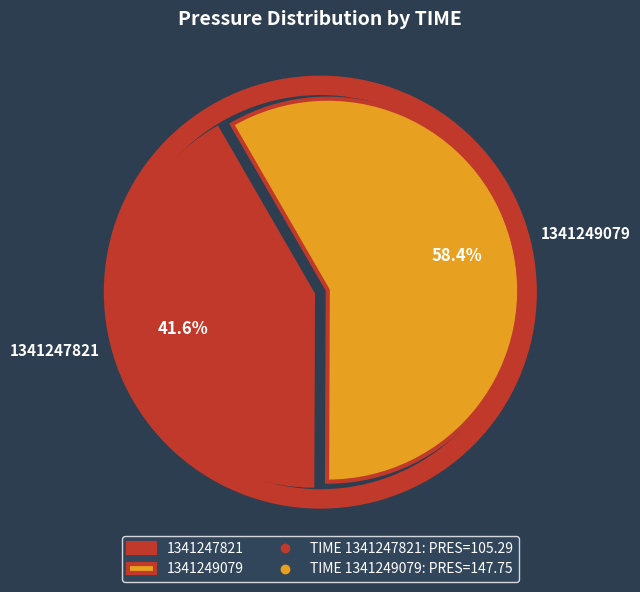

To the nearest percent, what portion does 1341247821 represent?

42%